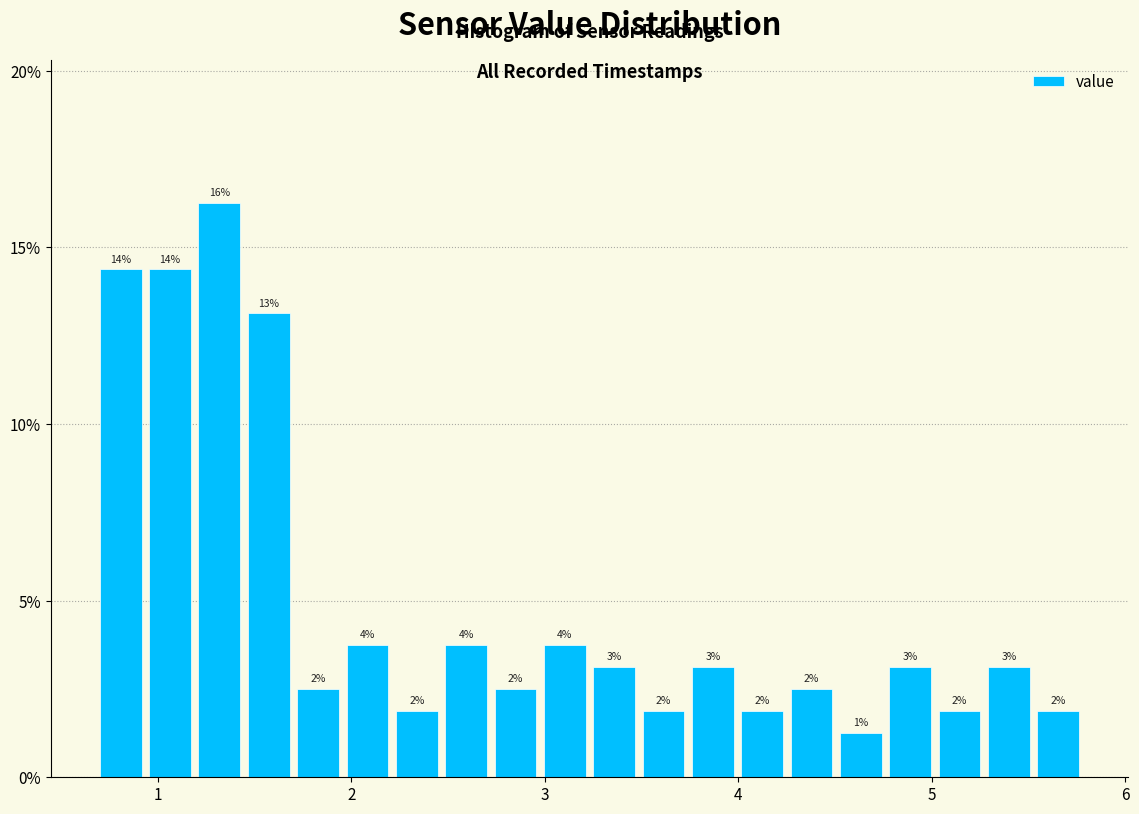

Read against the x-axis, roughly where is the centre of the tallest bar?

1.3